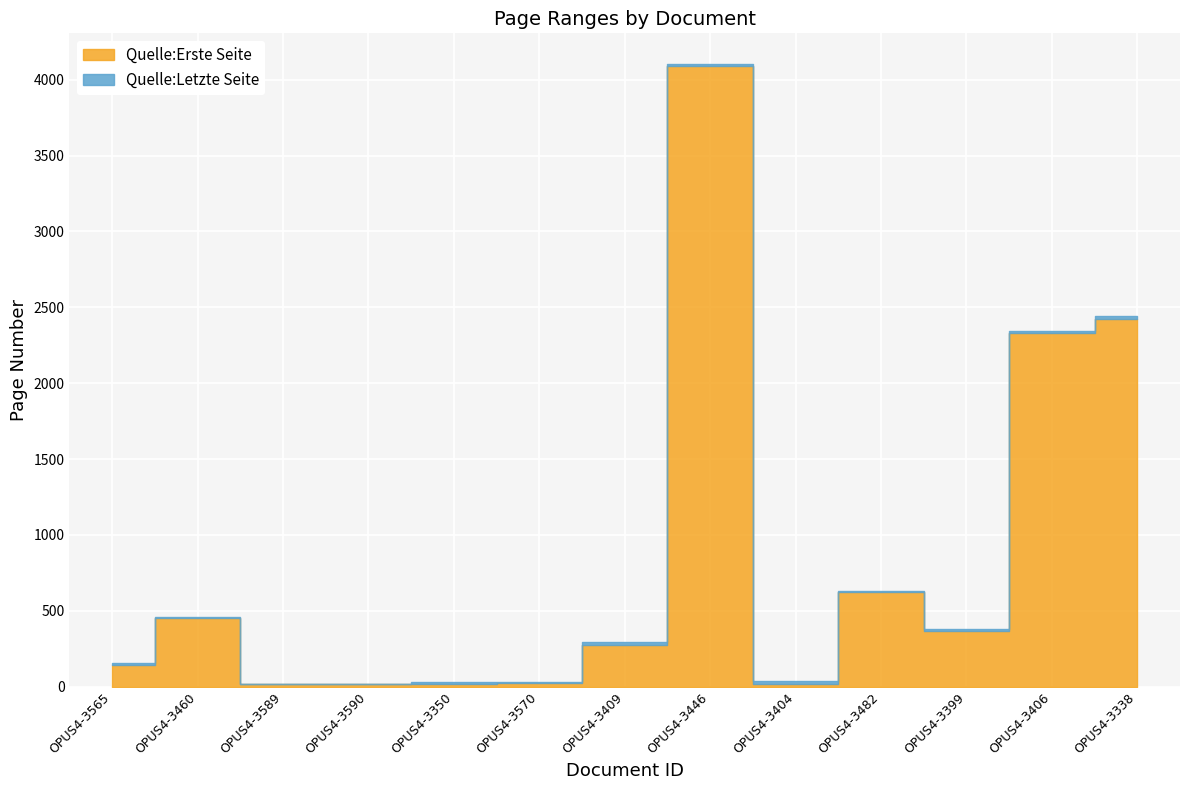

List the series in order of their overall mean, lowest first.

Quelle:Erste Seite, Quelle:Letzte Seite